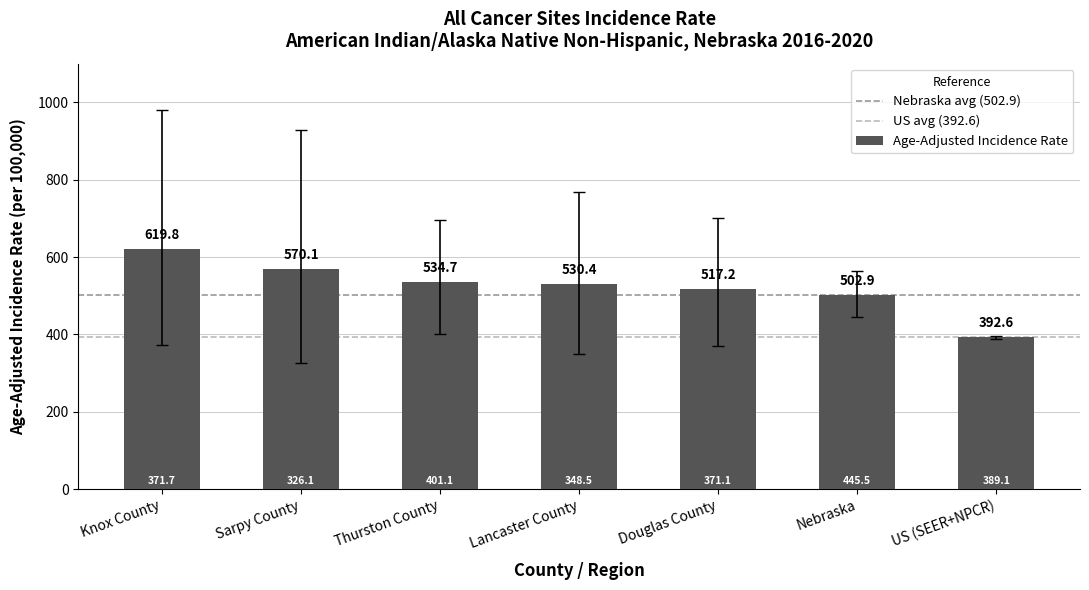

What is the difference between the values at Nebraska and US (SEER+NPCR)?

110.3